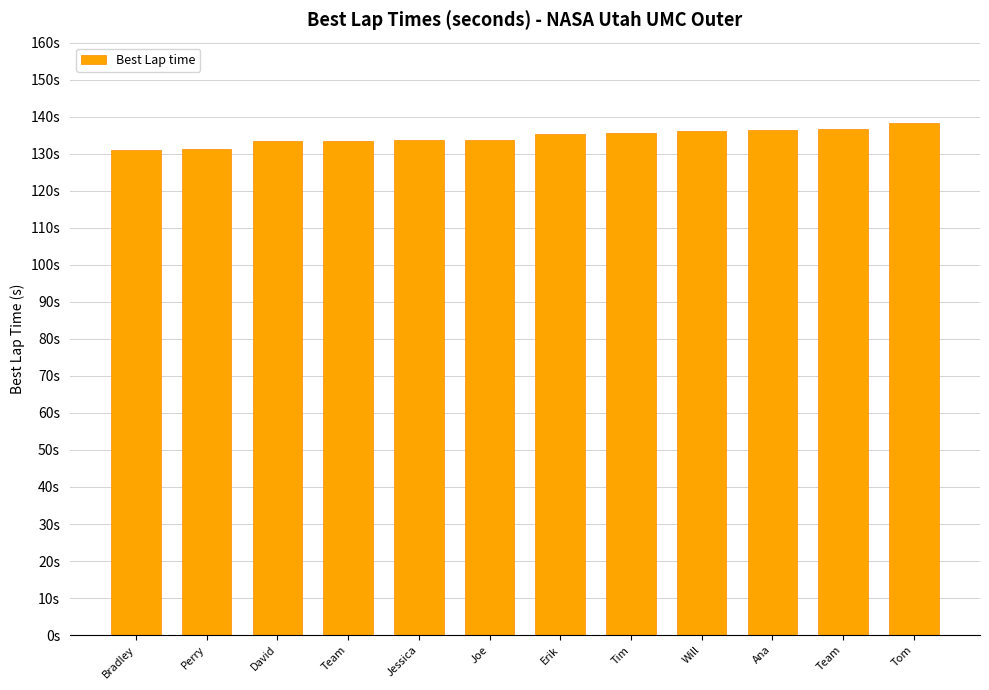

Are the bars horizontal?

No